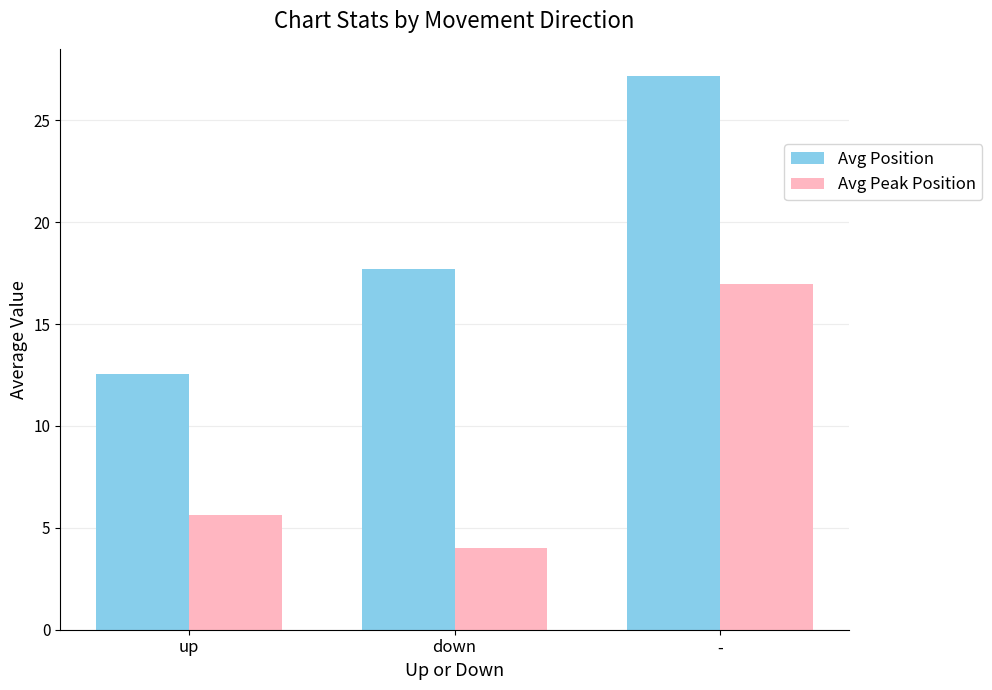

What is the spread (max minus min) of values at up?

6.9